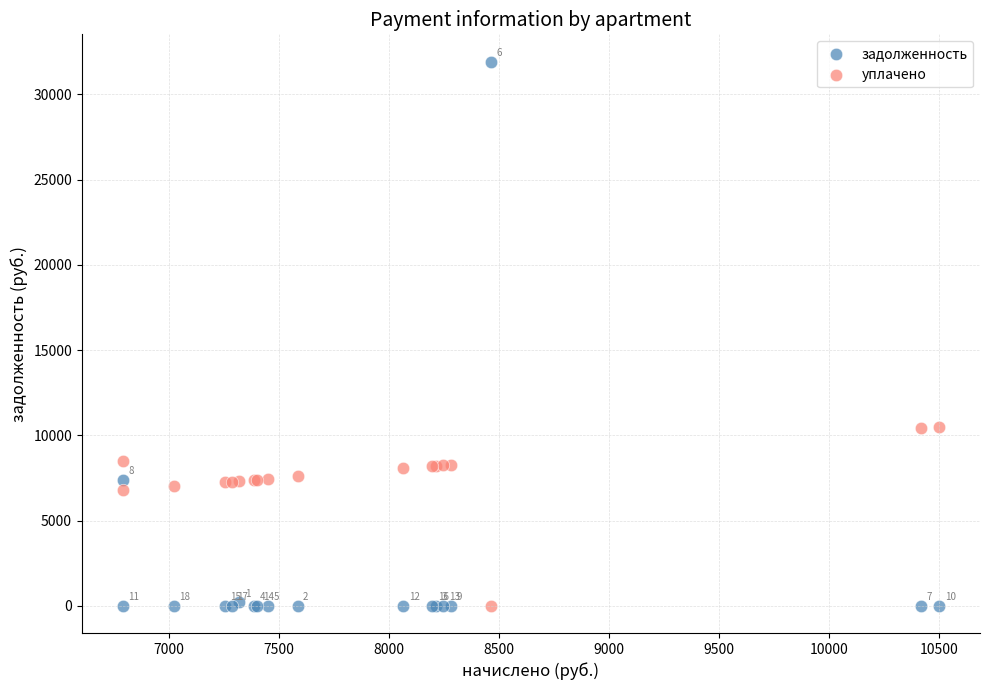

Which series contains the highest Y value?

задолженность